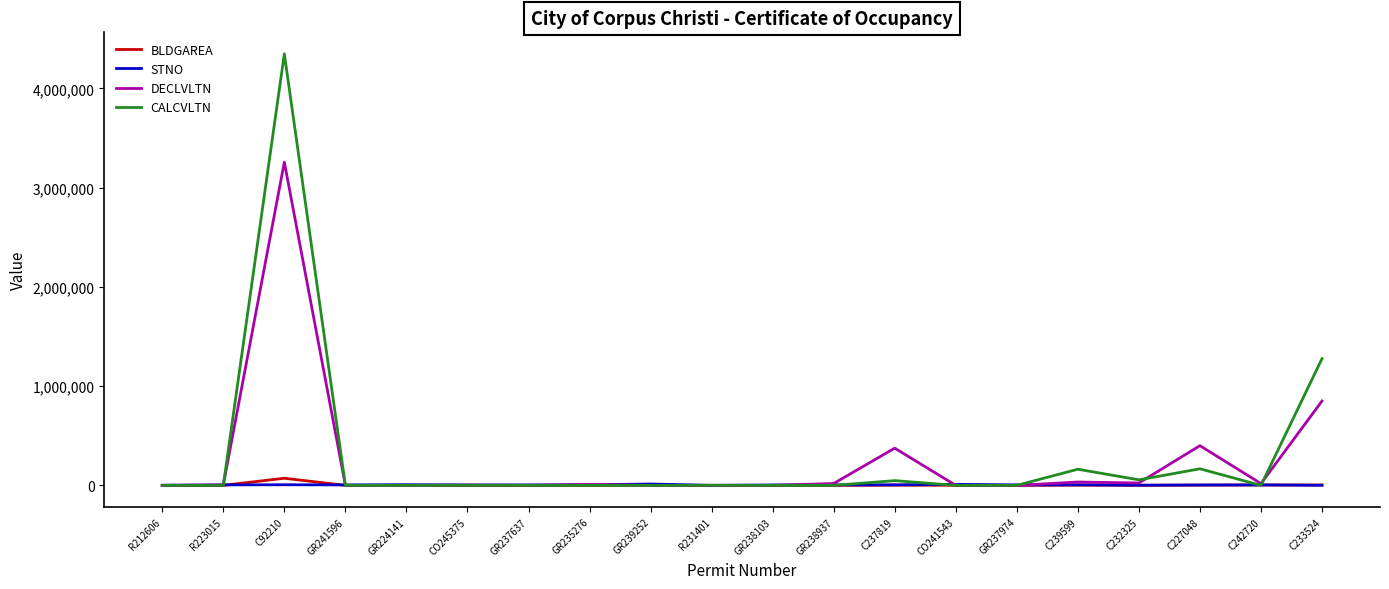

At which label does CALCVLTN reach its peak?

C92210